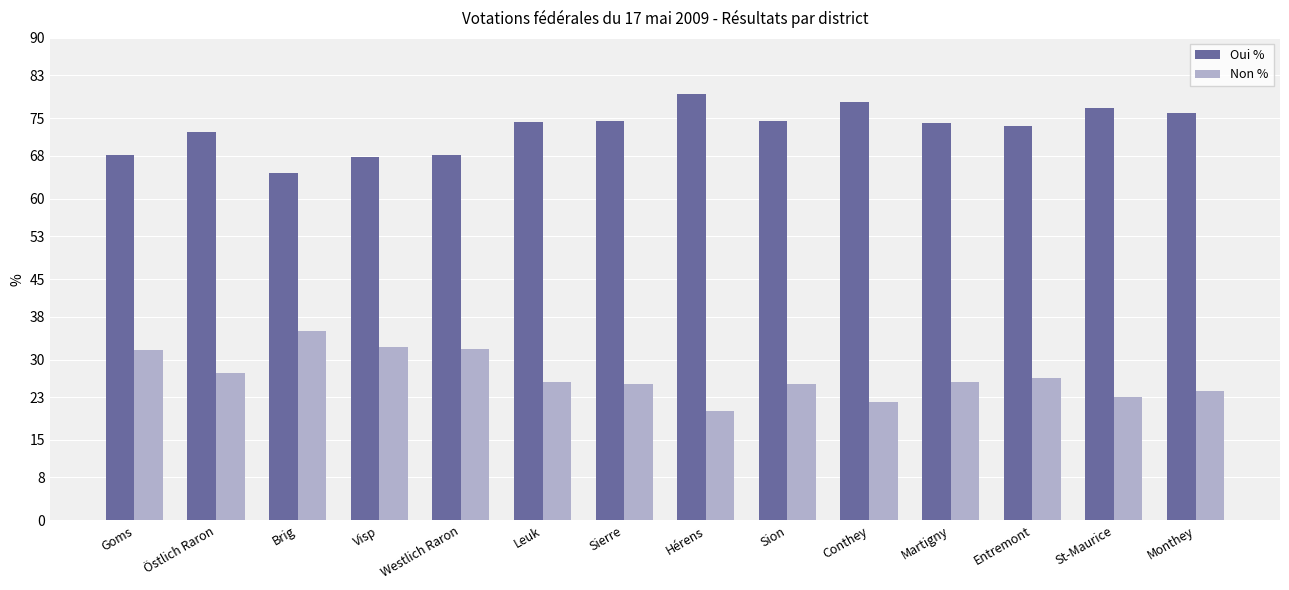

Which label corresponds to the smallest value in the chart?

Hérens